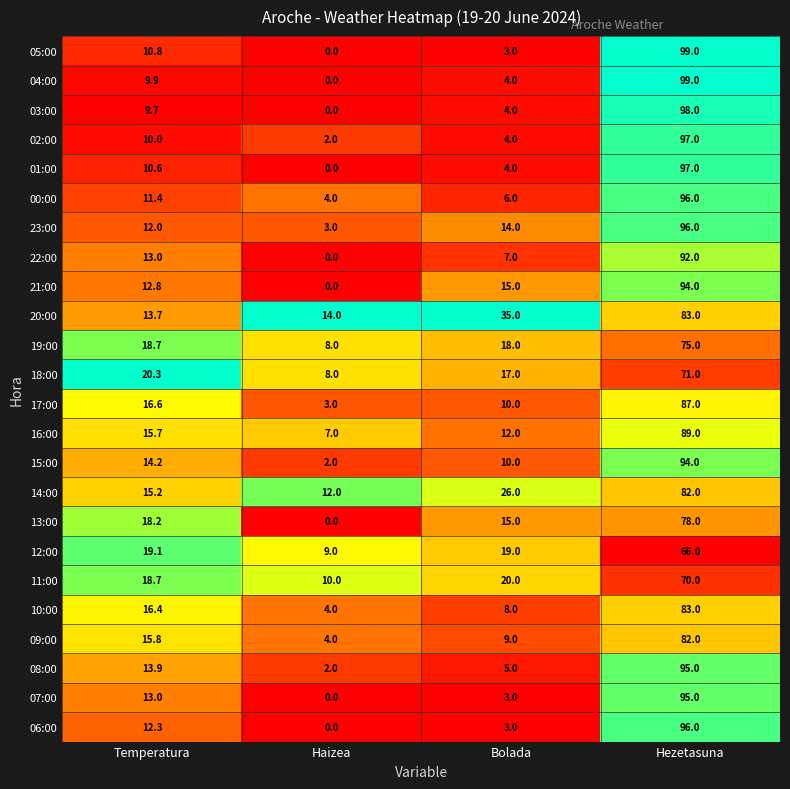

The value of 23:00 at Hezetasuna is 155.6. True or false?

False